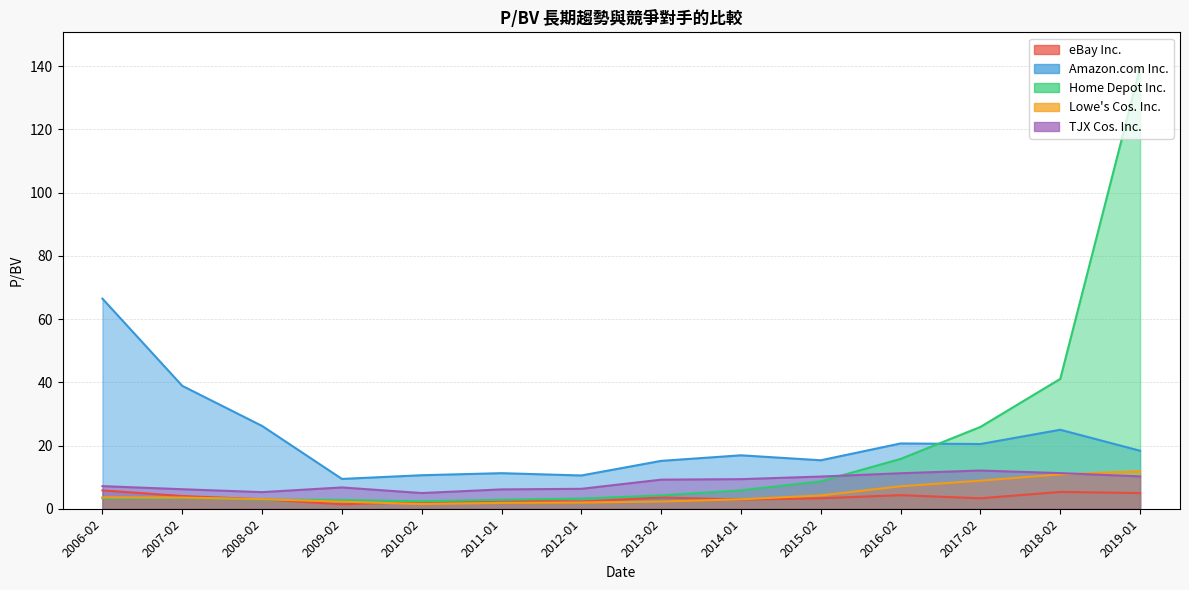

At which label is Amazon.com Inc. closest to 37?

2007-02